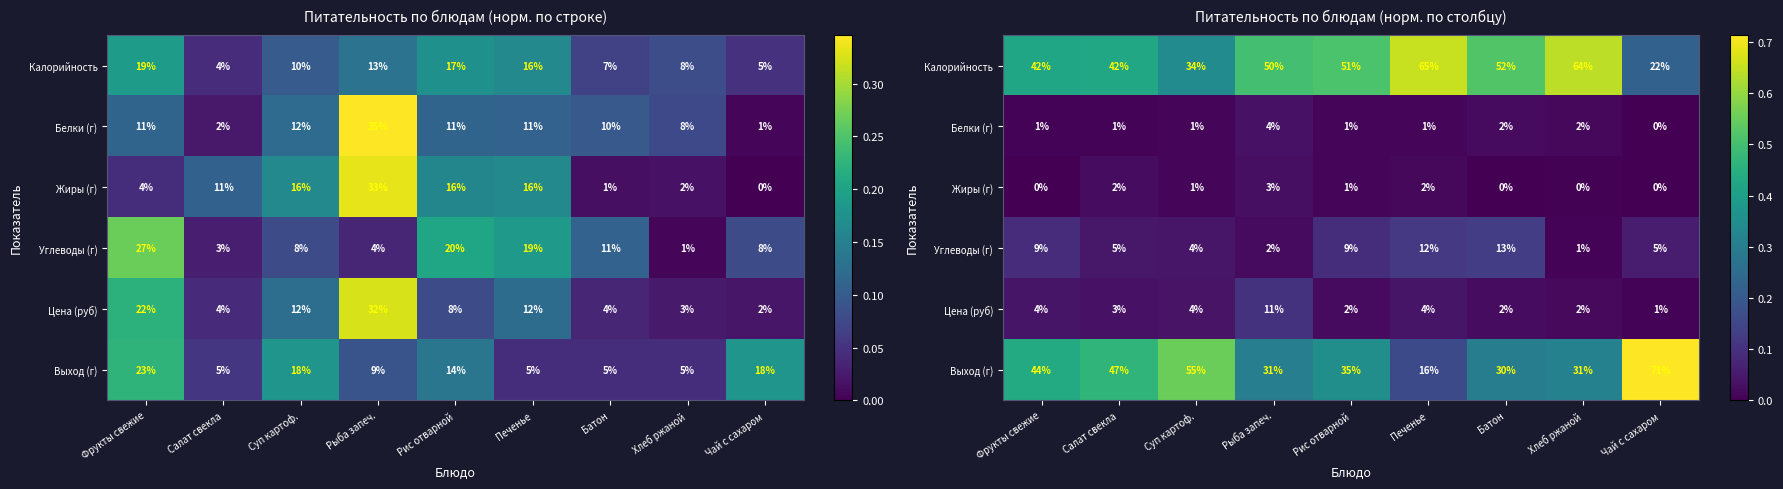

Which category has the lowest value in the Белки (г) series?

Чай с сахаром